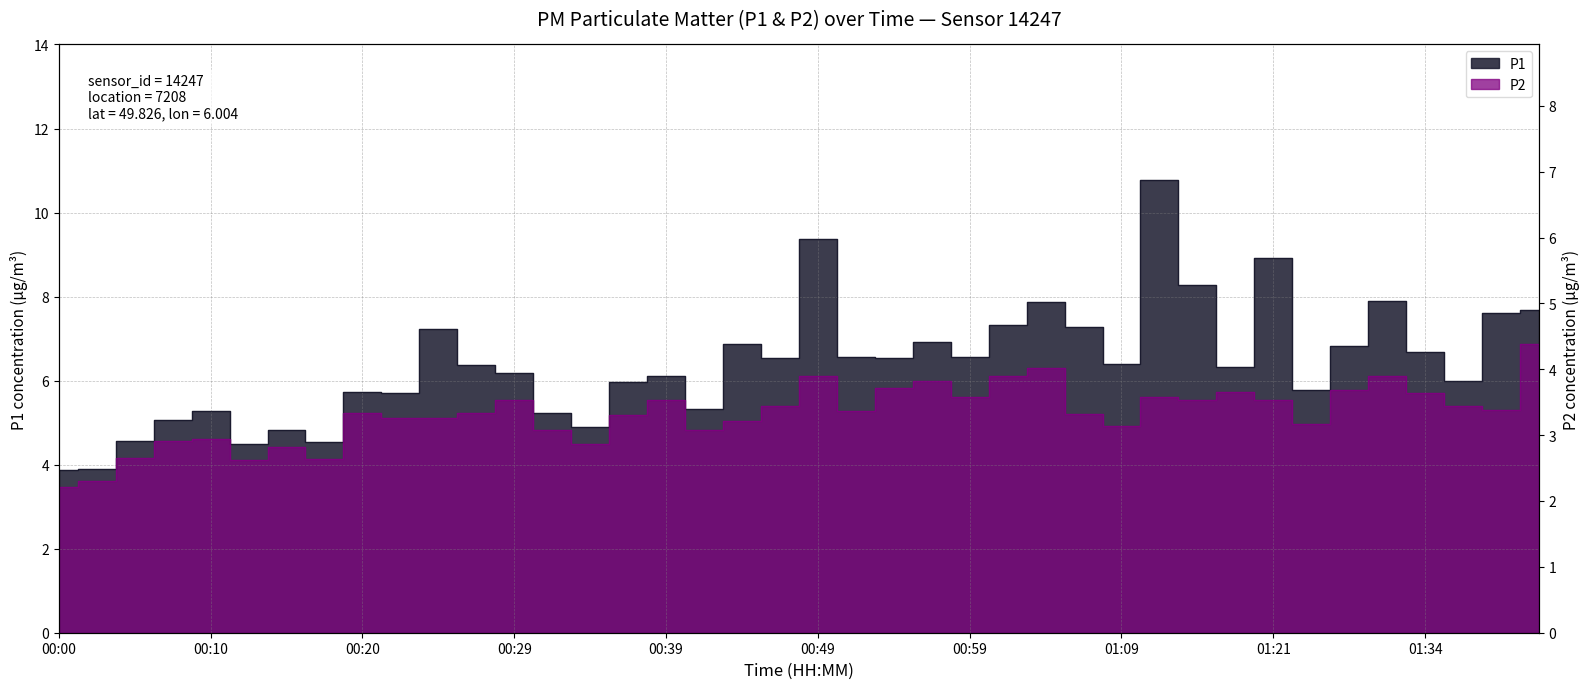

Is it true that P1 equals 5.8 at 01:26?

True